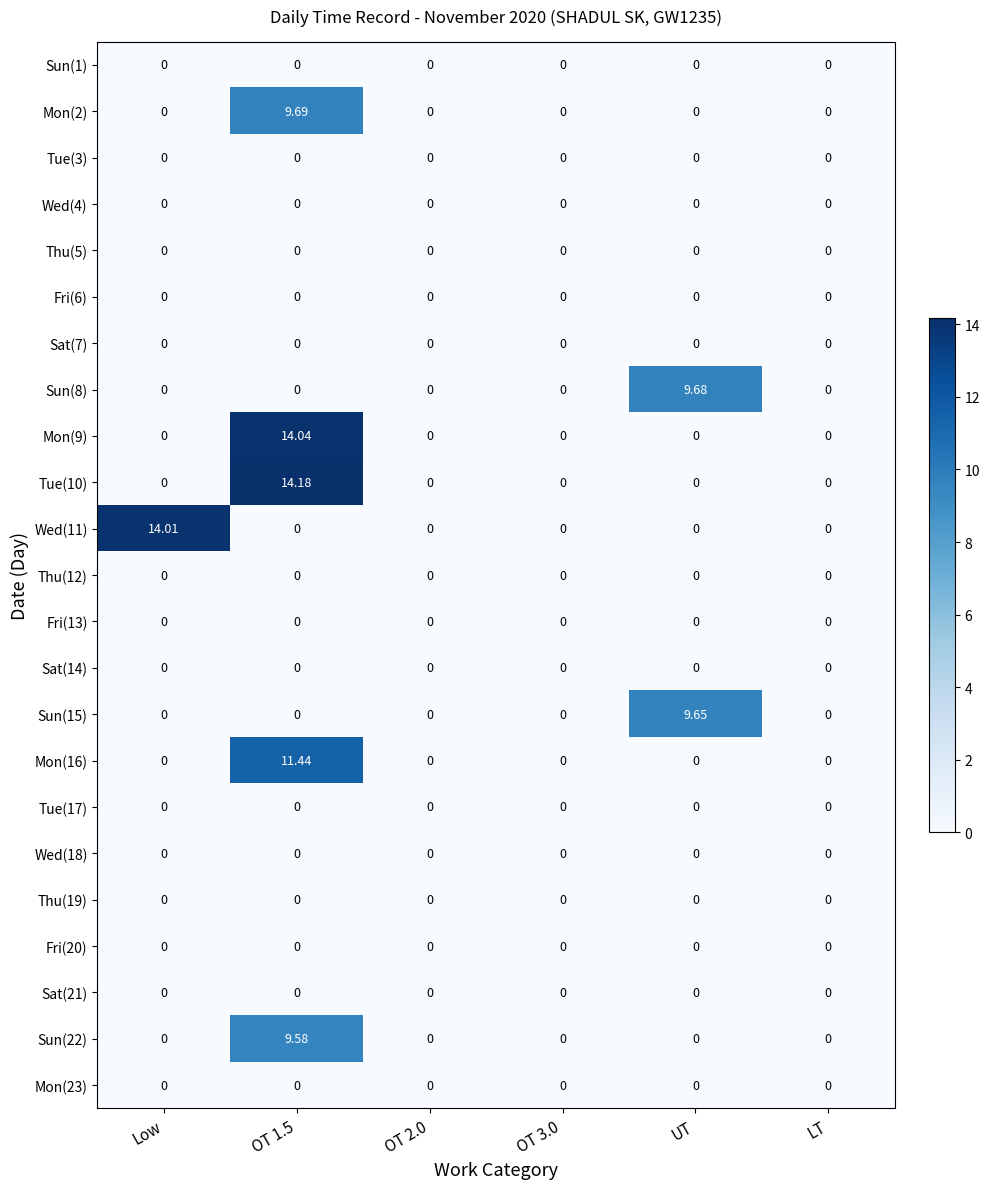

How many values in Sun(22) are above zero?

1